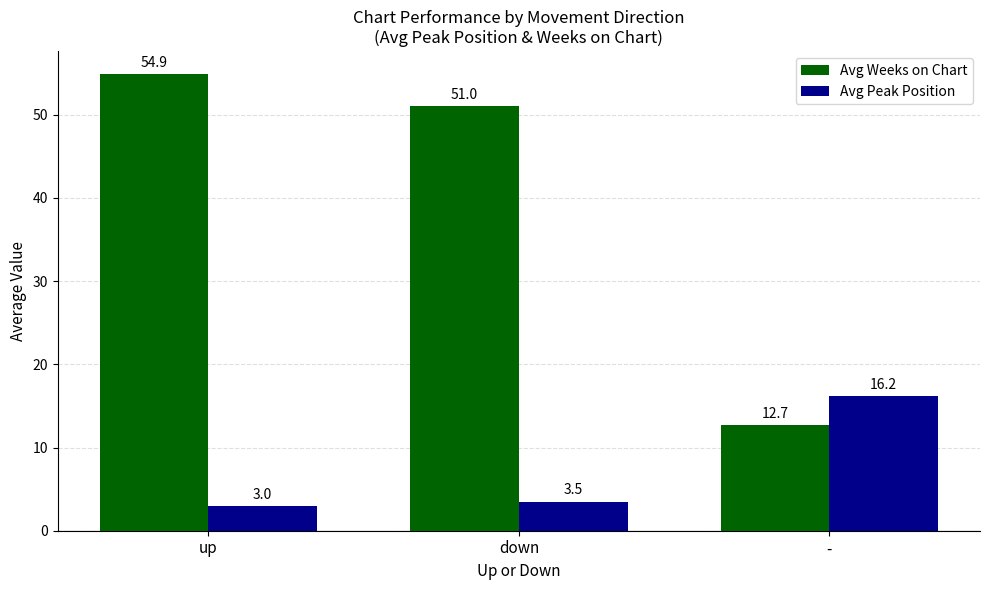

At which label does Avg Peak Position reach its peak?

-